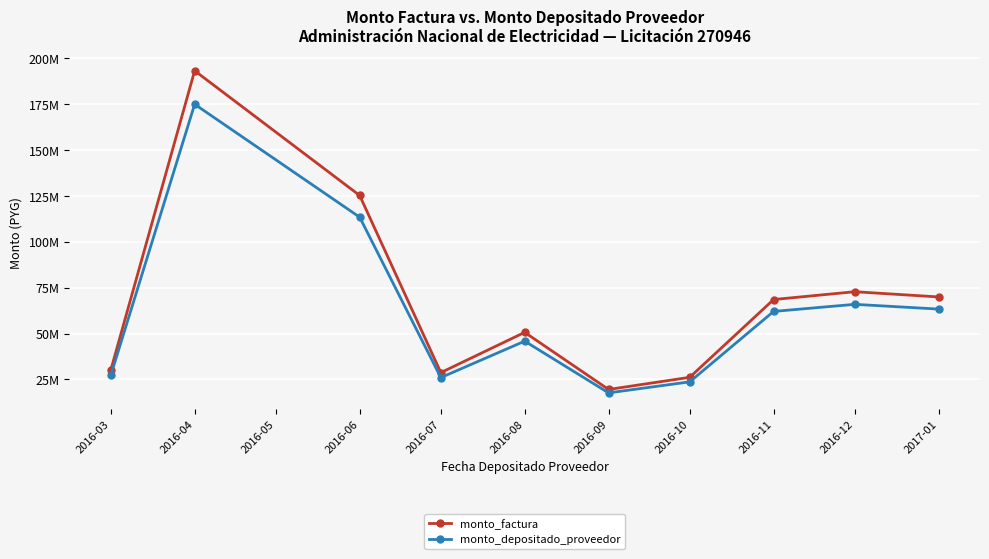

Is this an area chart (filled region under the line)?

No